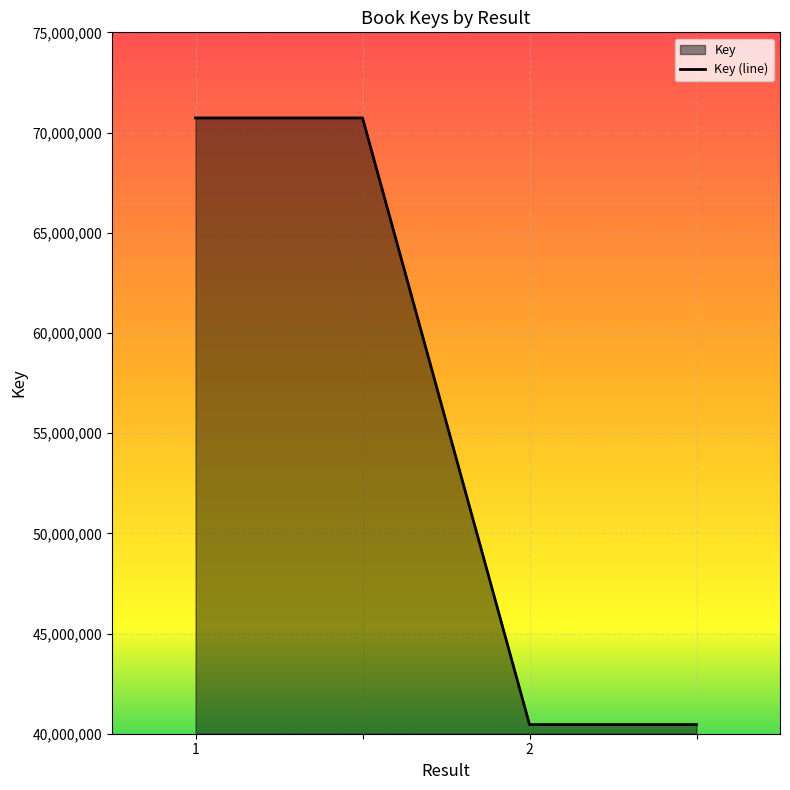

Is it true that the value at  is 53475041?

False